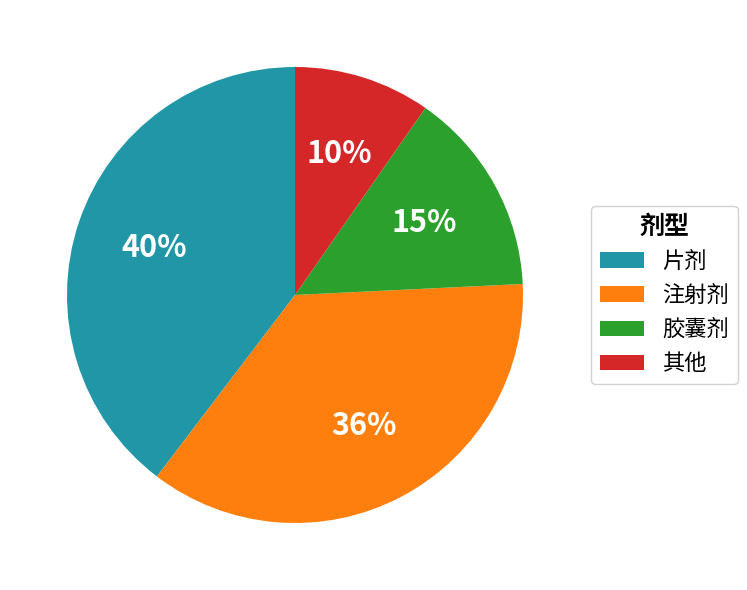

Combined, do 注射剂 and 其他 account for over 50%?

No